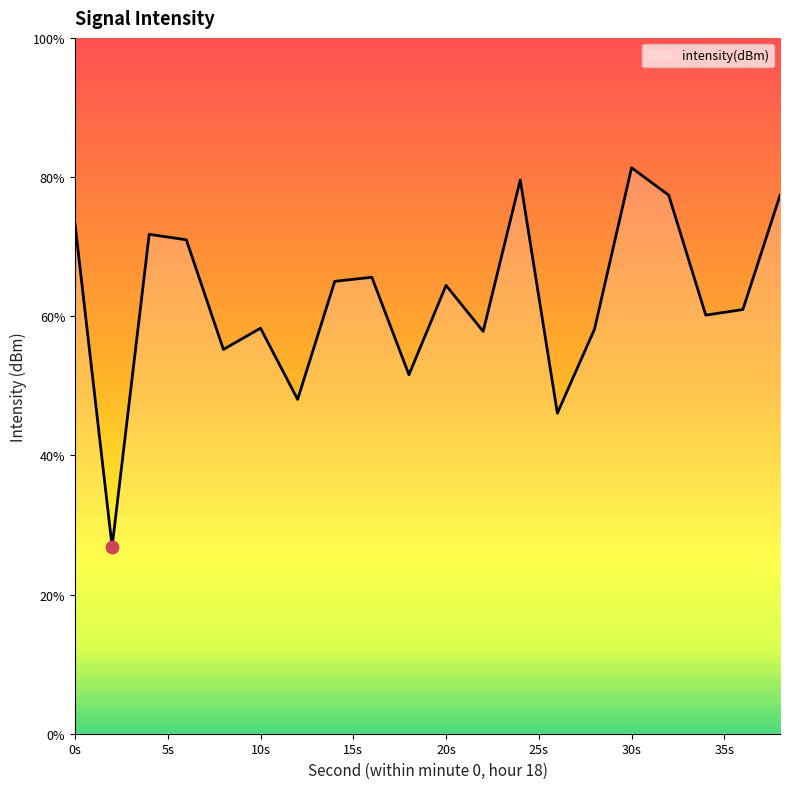

What is the difference between the maximum and minimum values?

54.4